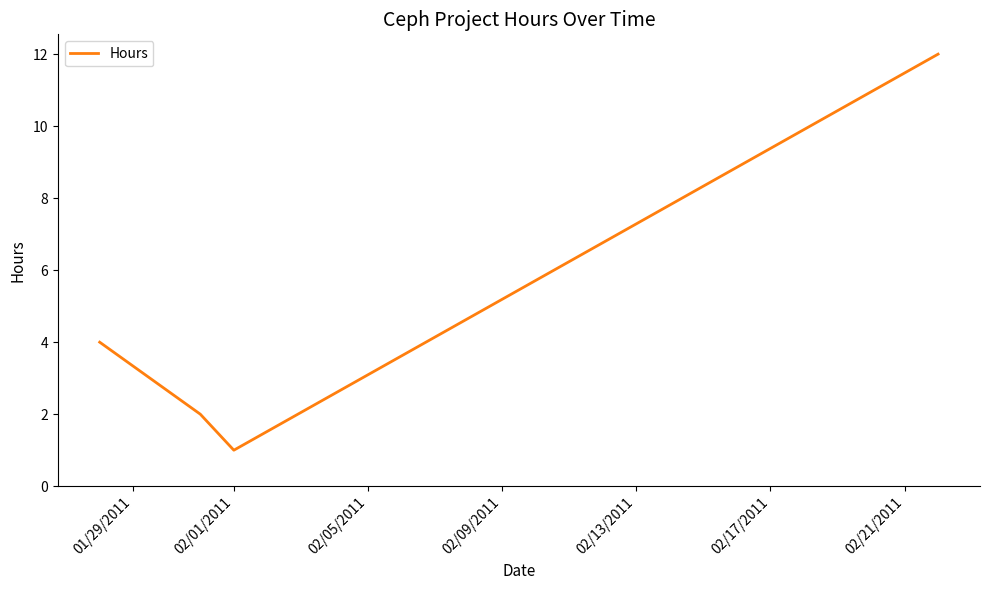

What is the difference between the maximum and minimum values?

11